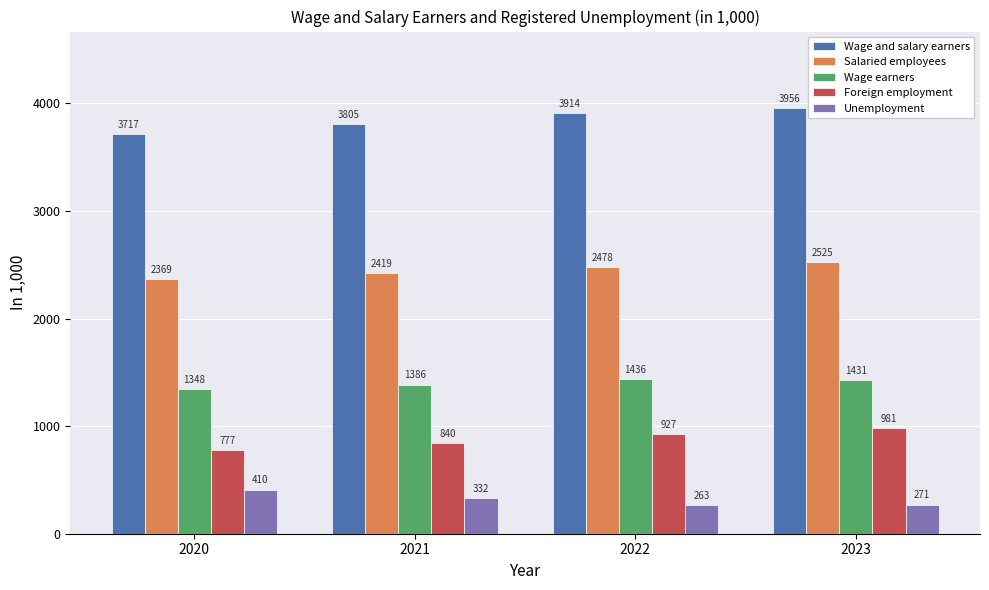

How many Wage and salary earners values are between 3805 and 3956?

3